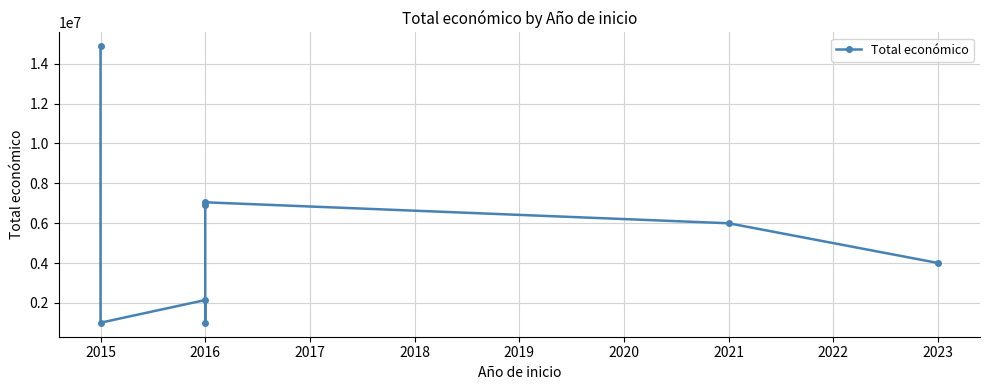

What is the sum of all values?

42949327